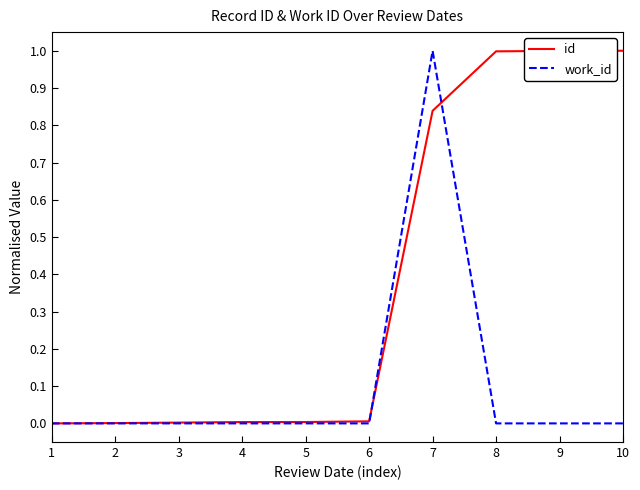

How many lines are shown in the chart?

2